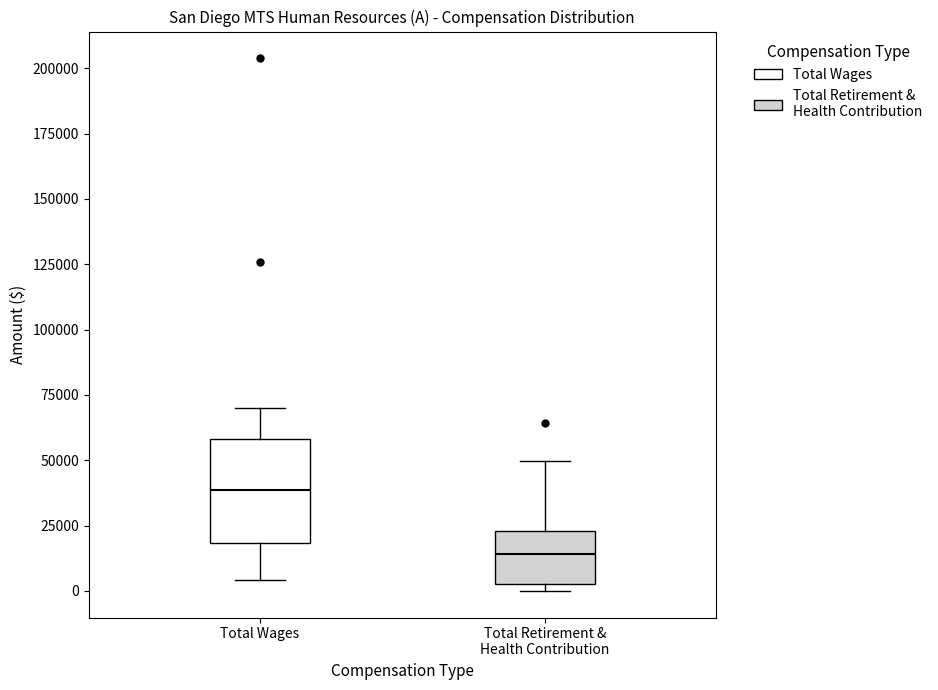

Which box's median line is the lowest?

Total Retirement & Health Contribution